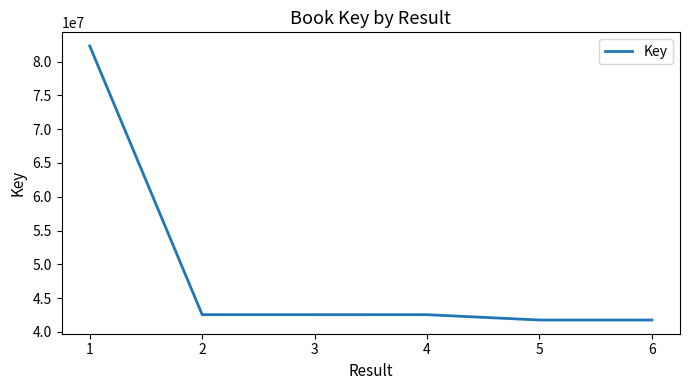

Which has a higher value, 5 or 2?

2